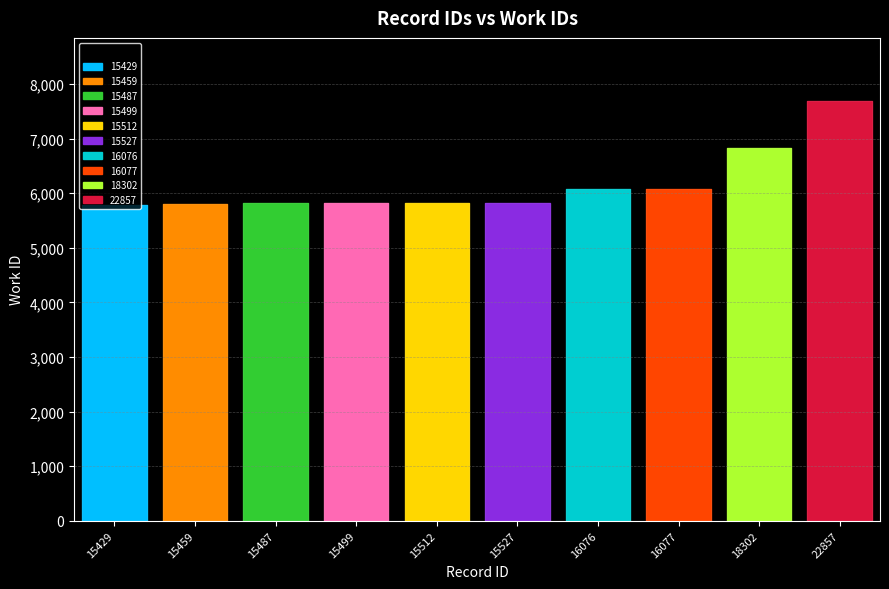

What is the ratio of the value at 18302 to the value at 16077?

1.1